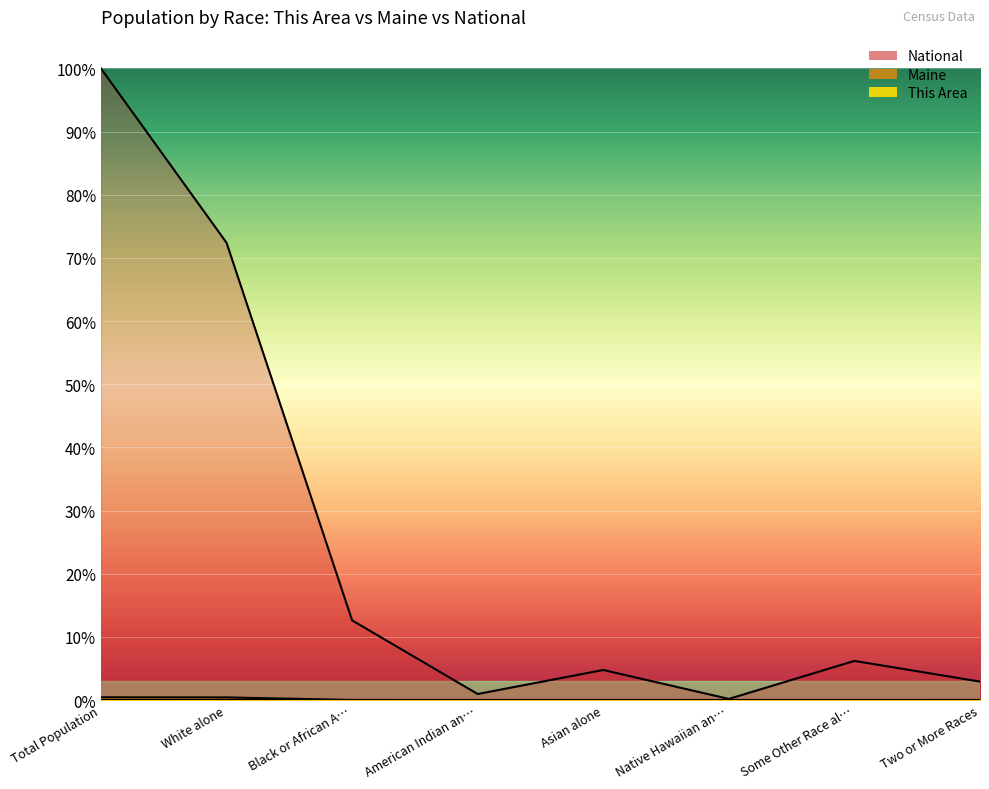

How many lines are shown in the chart?

3